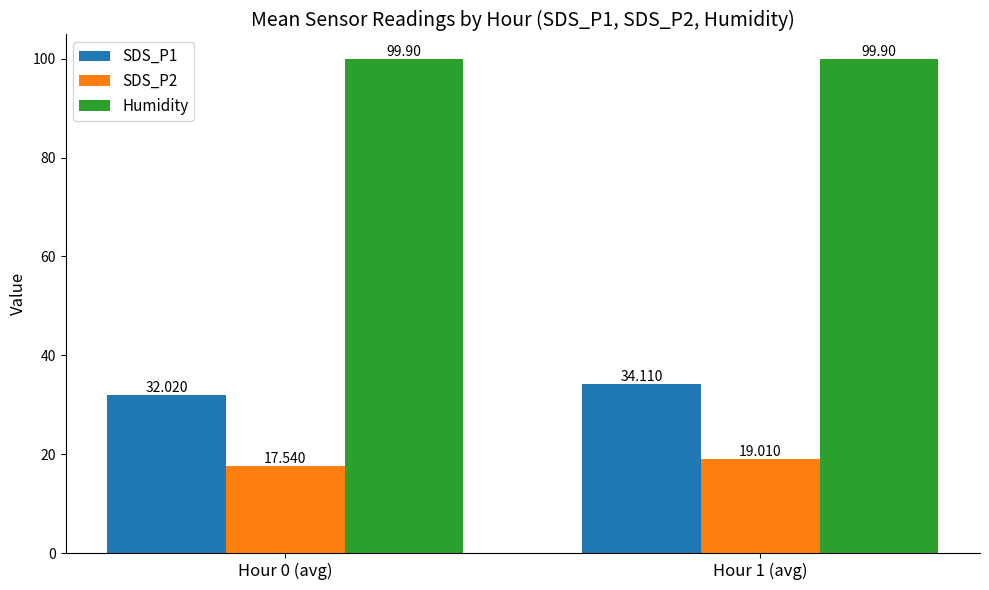

At which category is the sum across all series the highest?

Hour 1 (avg)